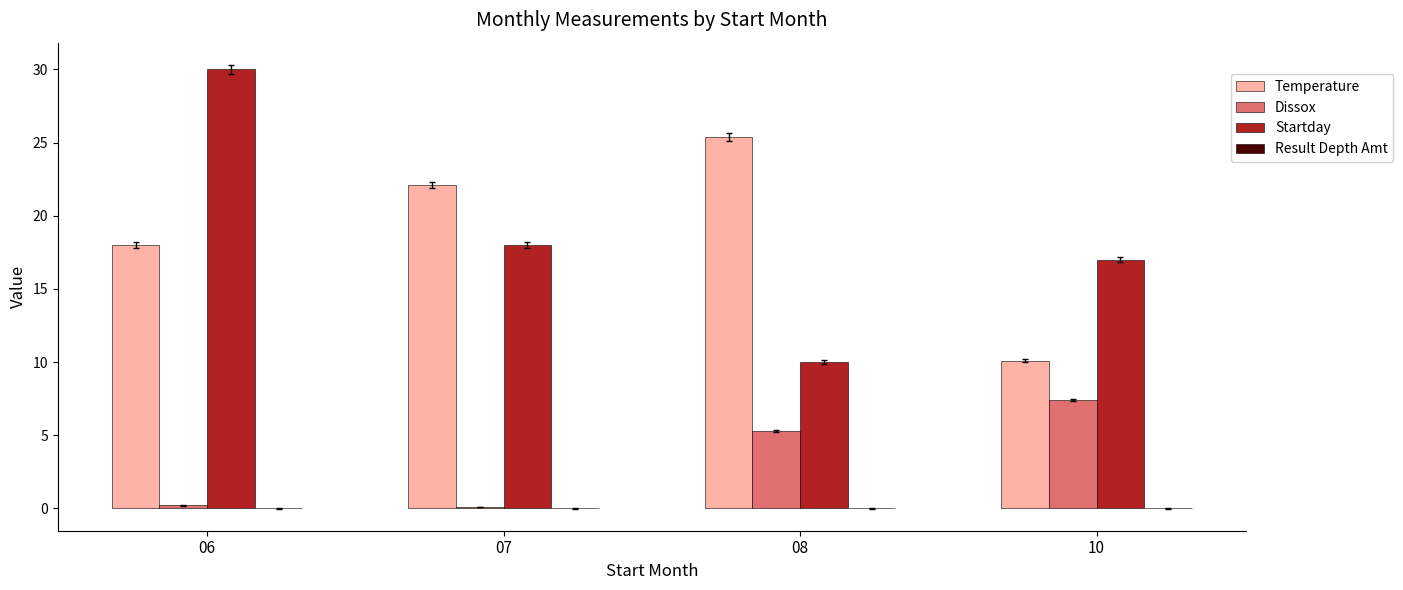

True or false: Temperature has a value of 31.7 at 06.

False